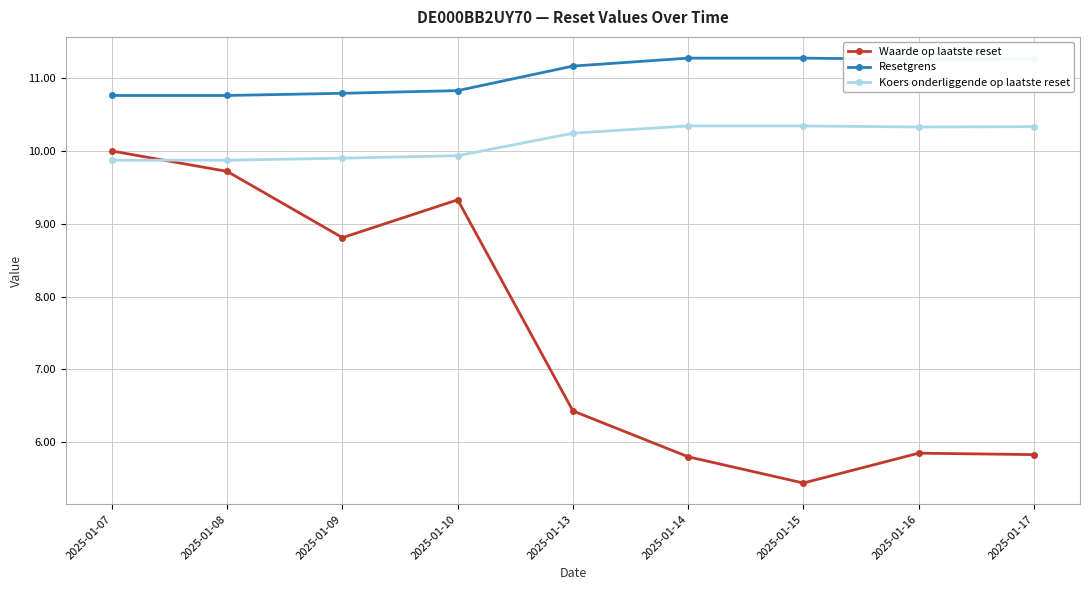

Does the chart have visible grid lines?

Yes